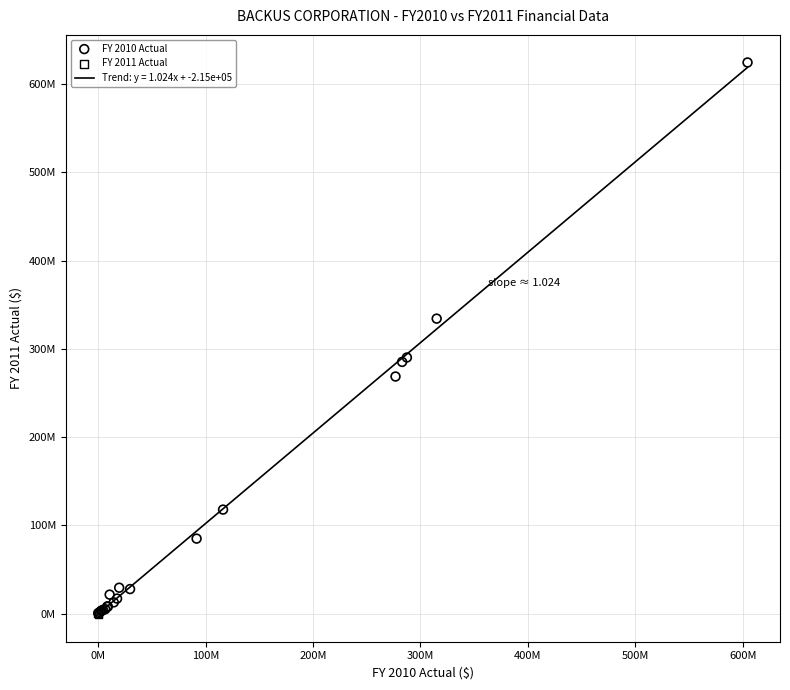

Which series has the largest Y range (max minus min)?

FY 2010 Actual